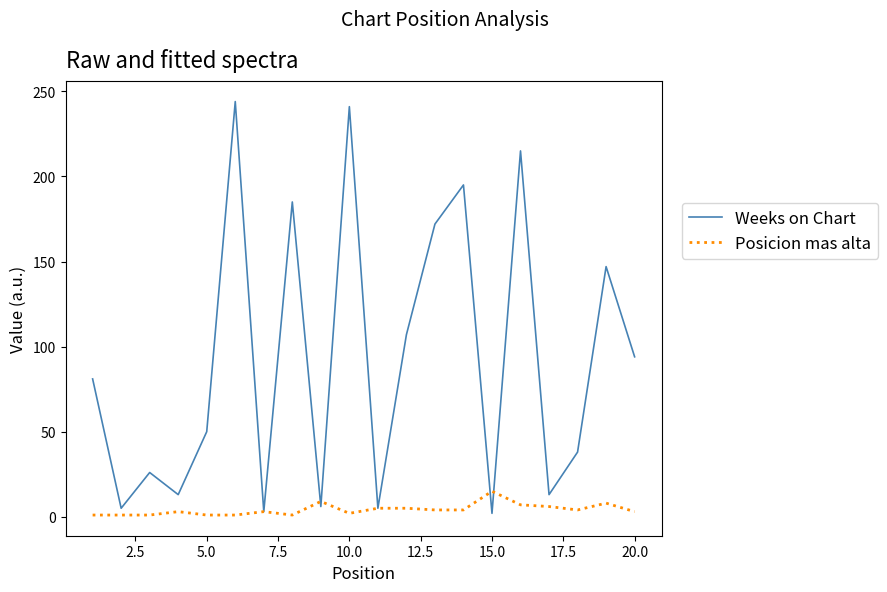

Which series has the largest range (max minus min)?

Weeks on Chart